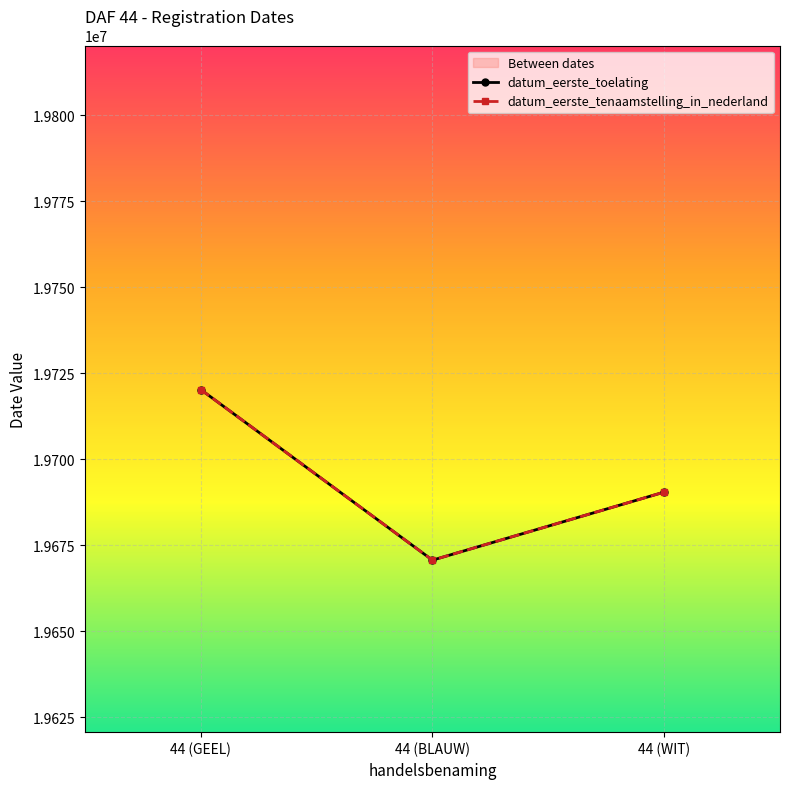

What is the total value across all series at 44 (BLAUW)?

39341242